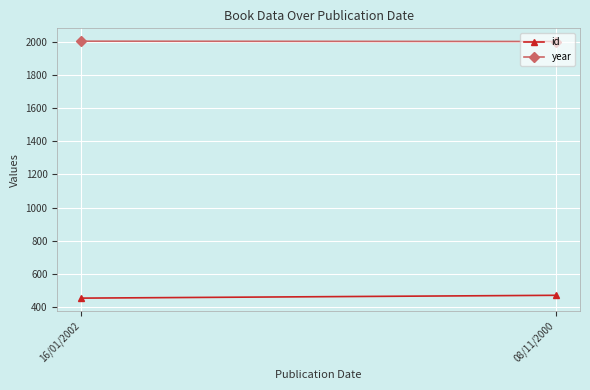

True or false: year has a value of 2000 at 08/11/2000.

True